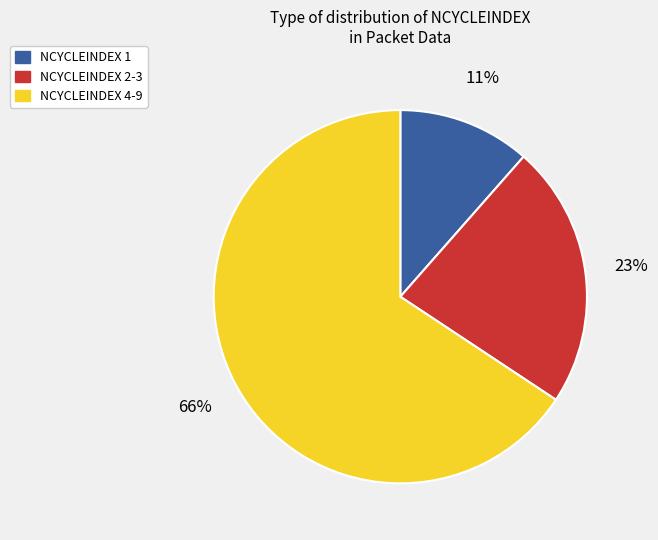

Between NCYCLEINDEX 1 and NCYCLEINDEX 4-9, which is larger?

NCYCLEINDEX 4-9